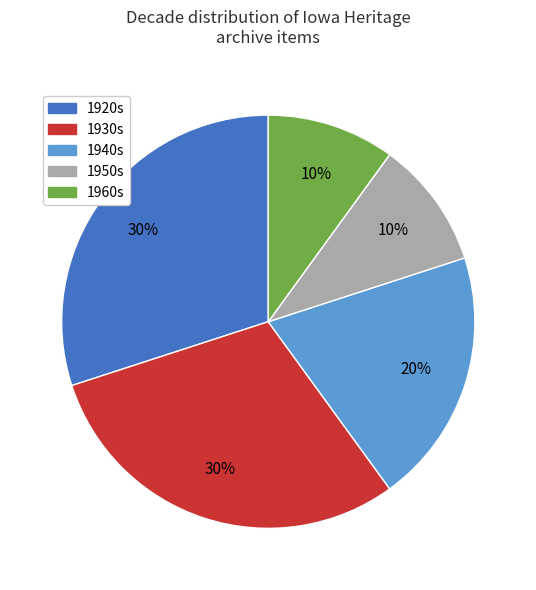

The 1920s slice represents 22% of the pie. True or false?

False